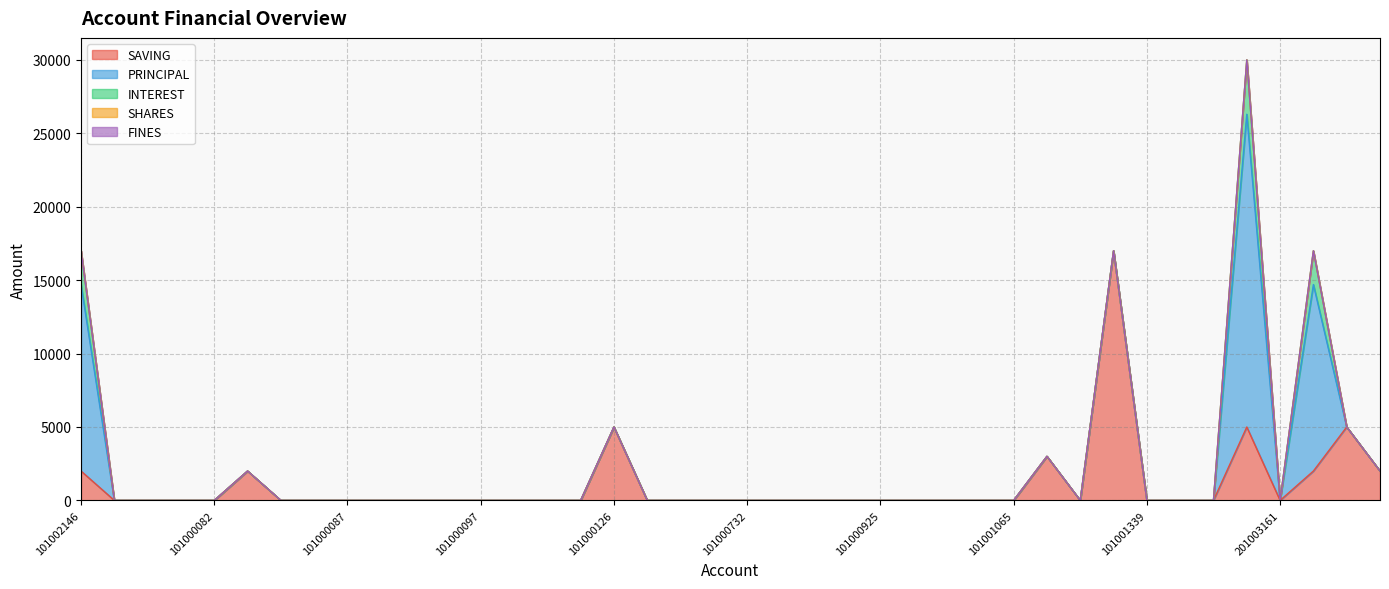

Does the chart display data point markers on the line(s)?

No